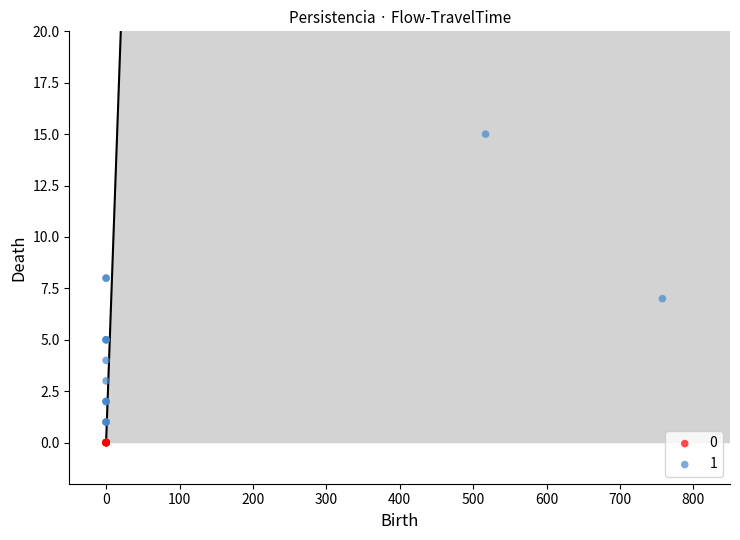

Which series reaches the maximum Y coordinate?

1